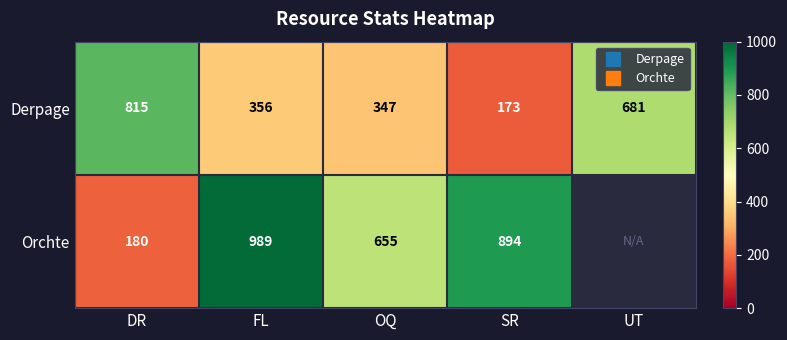

What is the difference between the highest and lowest values at FL?

633.0